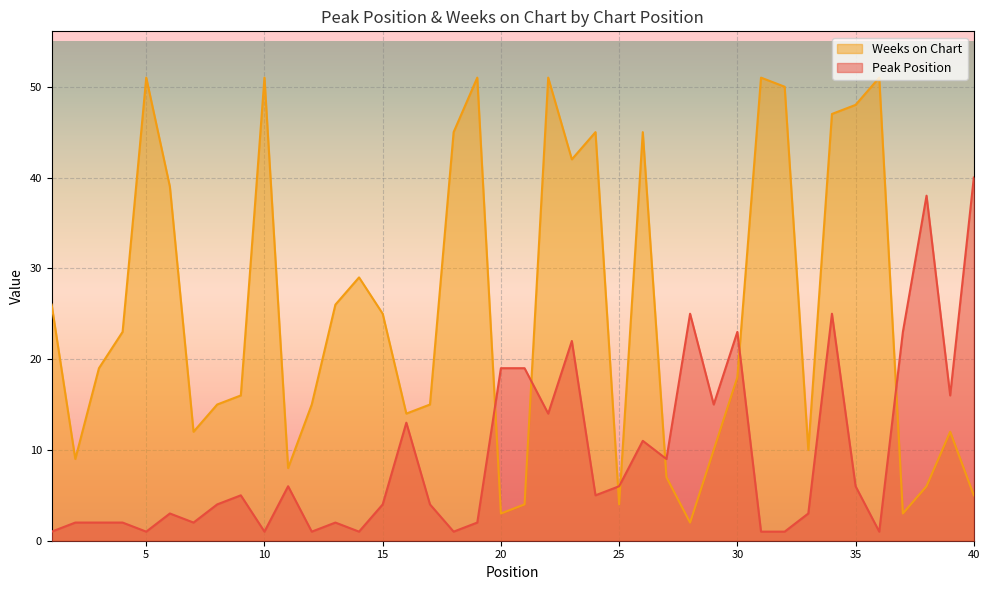

At which category does Peak Position reach its first local peak?

6